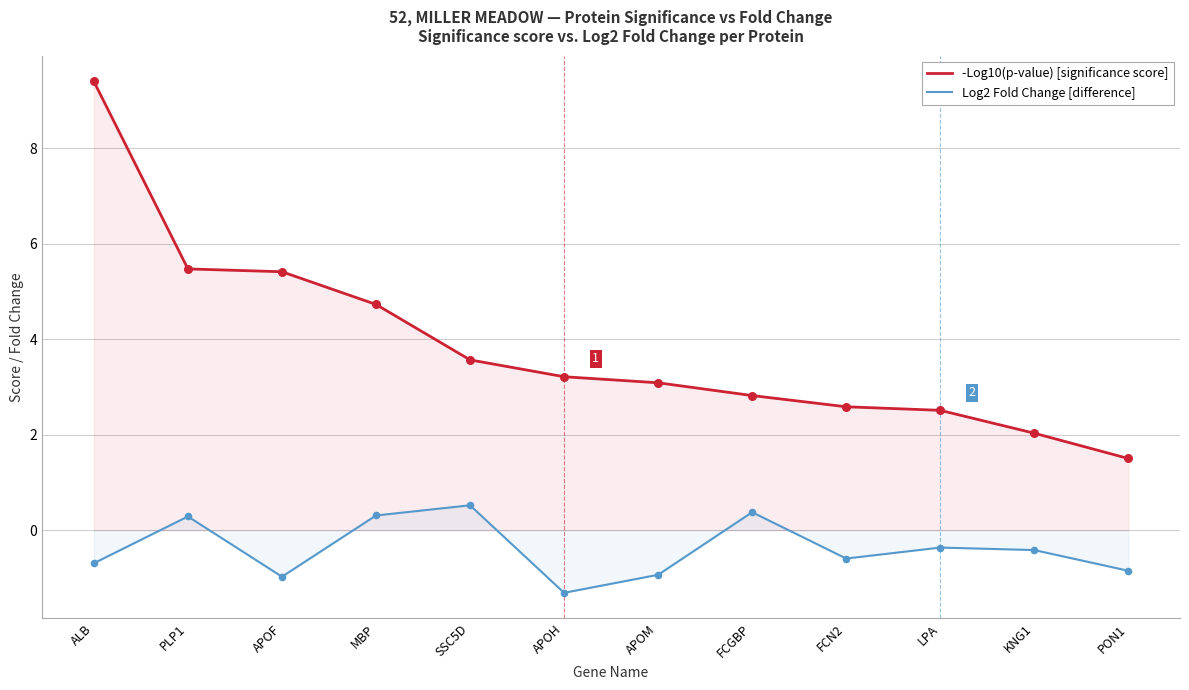

At which category is the sum across all series the highest?

ALB